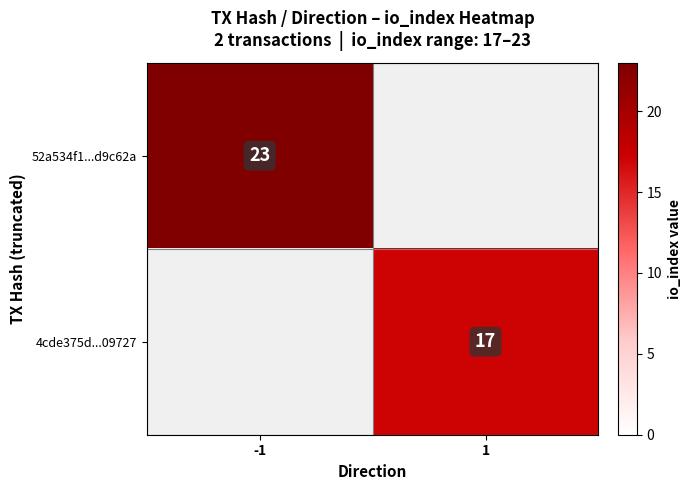

Is it true that 4cde375d...09727 equals 30.3 at 1?

False